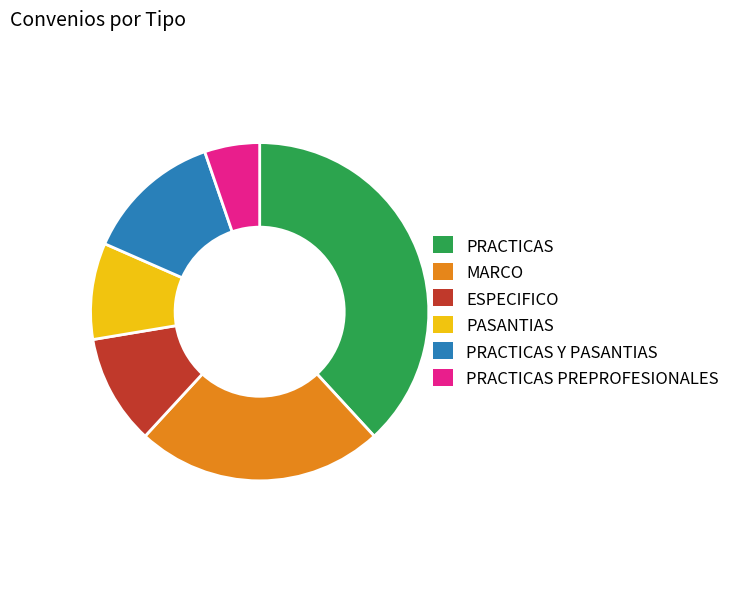

The PRACTICAS PREPROFESIONALES slice represents 5% of the pie. True or false?

True